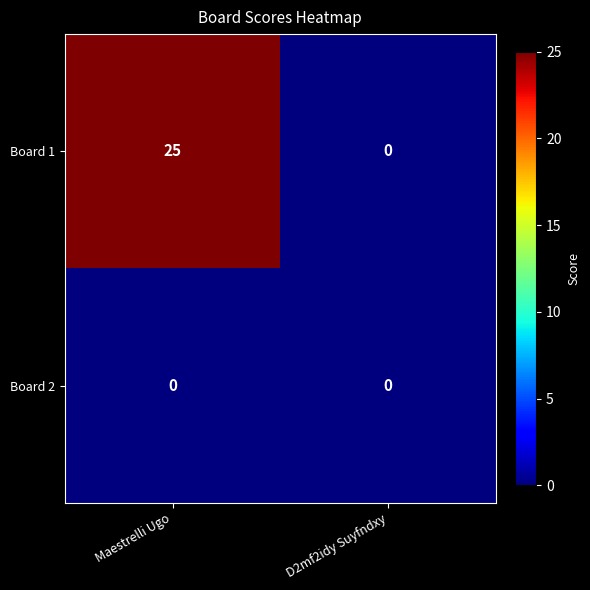

List the series in order of their overall mean, highest first.

Board 1, Board 2